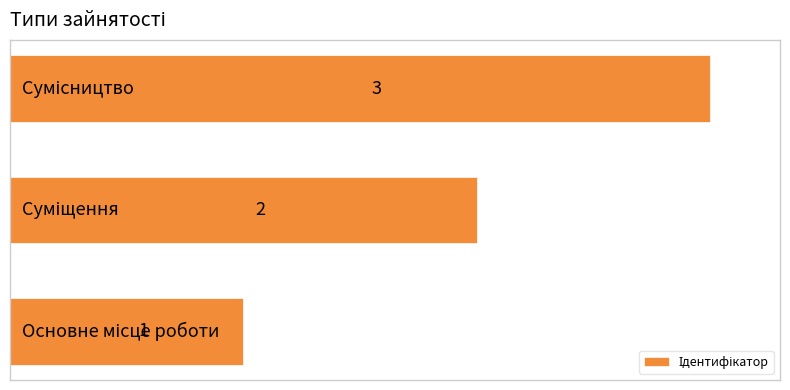

What is the maximum value shown in the chart?

3